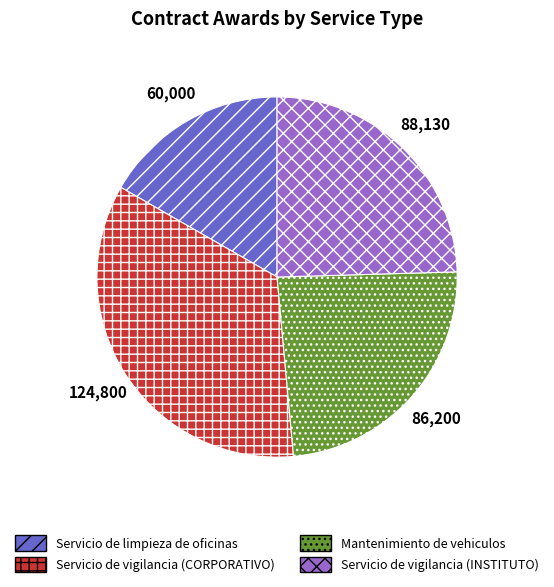

Do Servicio de limpieza de oficinas and Mantenimiento de vehiculos together represent more than half of the pie?

No